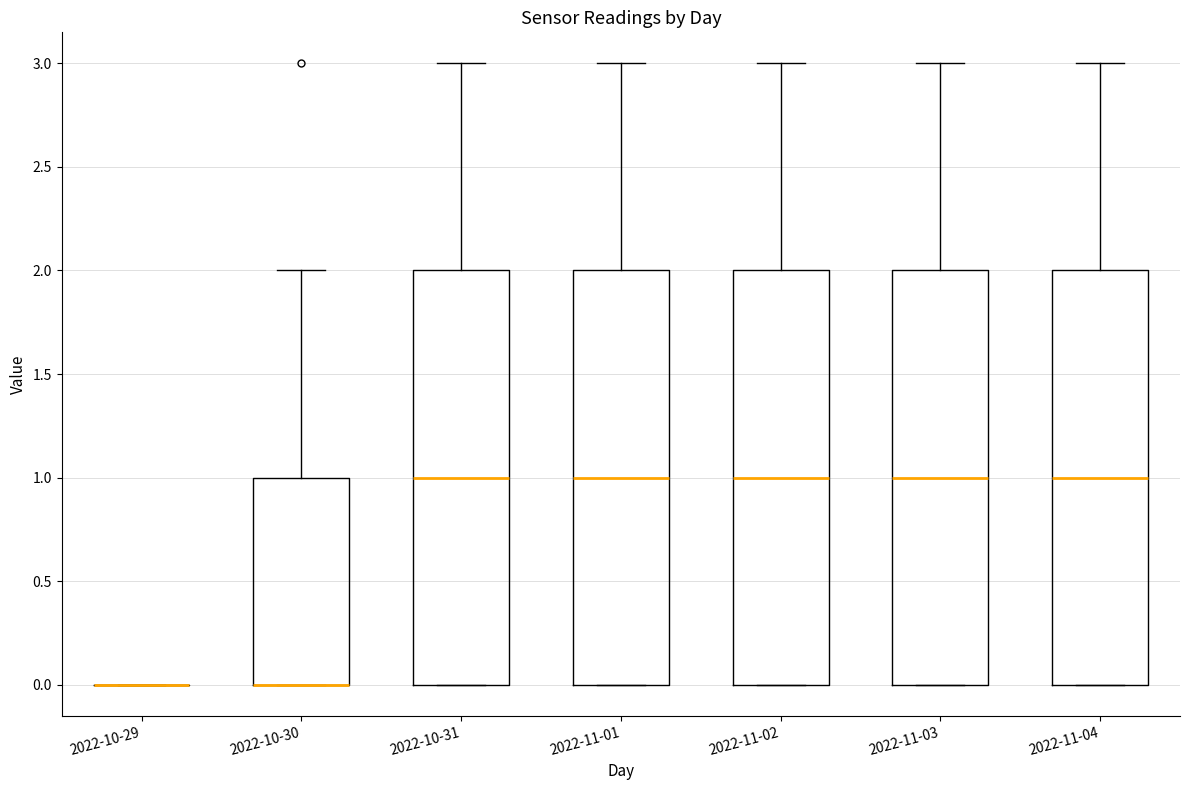

Reading left to right, transcribe this box plot: for each box, give where its median line is, the range the box spans, and where its two whiskers end, as read against the y-axis. The values are not printed on the chart, so give them approximately, as read against the axis.

2022-10-29: box collapsed to a line at 0, whiskers 0 to 0
2022-10-30: median 0 (drawn on the box's lower edge), box 0 to 1, whiskers 0 to 2
2022-10-31: median 1, box 0 to 2, whiskers 0 to 3
2022-11-01: median 1, box 0 to 2, whiskers 0 to 3
2022-11-02: median 1, box 0 to 2, whiskers 0 to 3
2022-11-03: median 1, box 0 to 2, whiskers 0 to 3
2022-11-04: median 1, box 0 to 2, whiskers 0 to 3